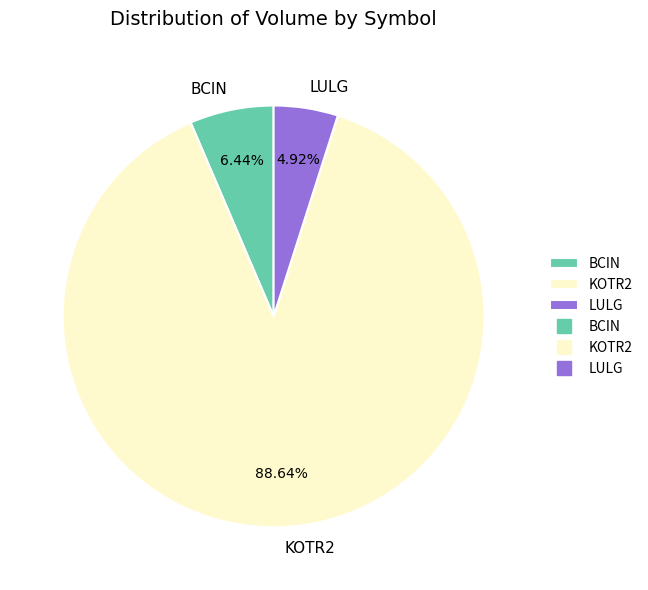

Does KOTR2 represent more than half of the total?

Yes